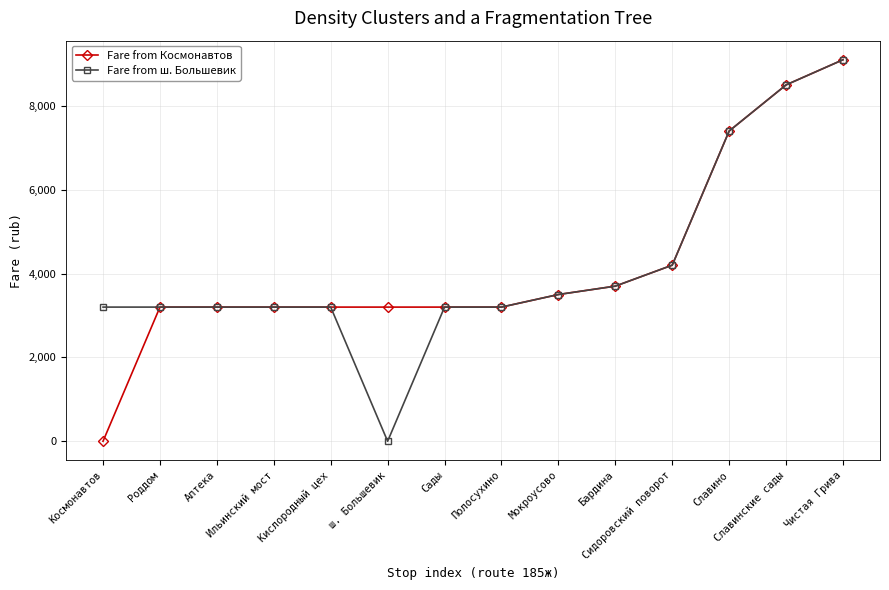

What are all the series names shown in the legend?

Fare from Космонавтов, Fare from ш. Большевик